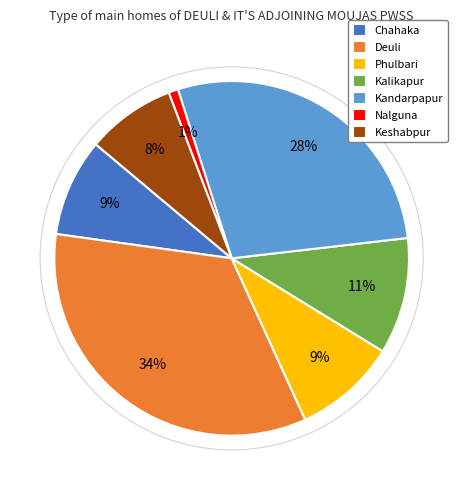

To the nearest percent, what is the difference between the largest and smallest slice percentages?

33%